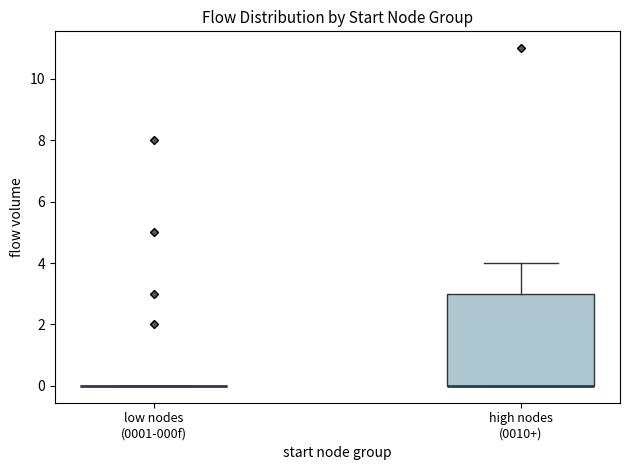

Reading left to right, transcribe this box plot: for each box, give where its median line is, the range the box spans, and where its two whiskers end, as read against the y-axis. The values are not printed on the chart, so give them approximately, as read against the axis.

low nodes (0001-000f): box collapsed to a line at 0, whiskers 0 to 0
high nodes (0010+): median 0 (drawn on the box's lower edge), box 0 to 3, whiskers 0 to 4